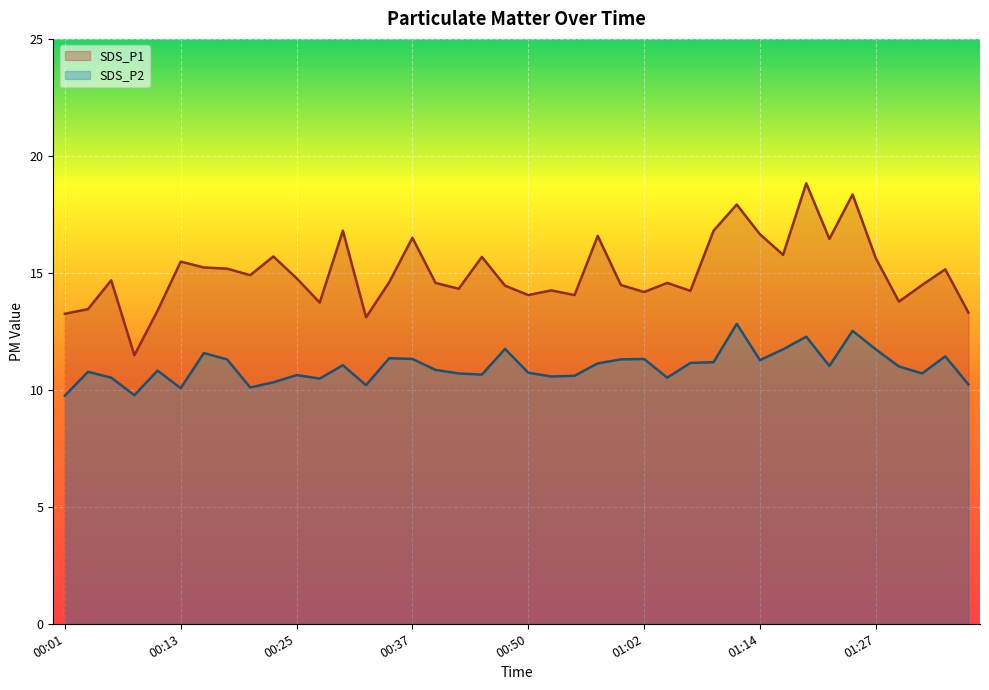

True or false: SDS_P2 and SDS_P1 intersect in this chart.

False